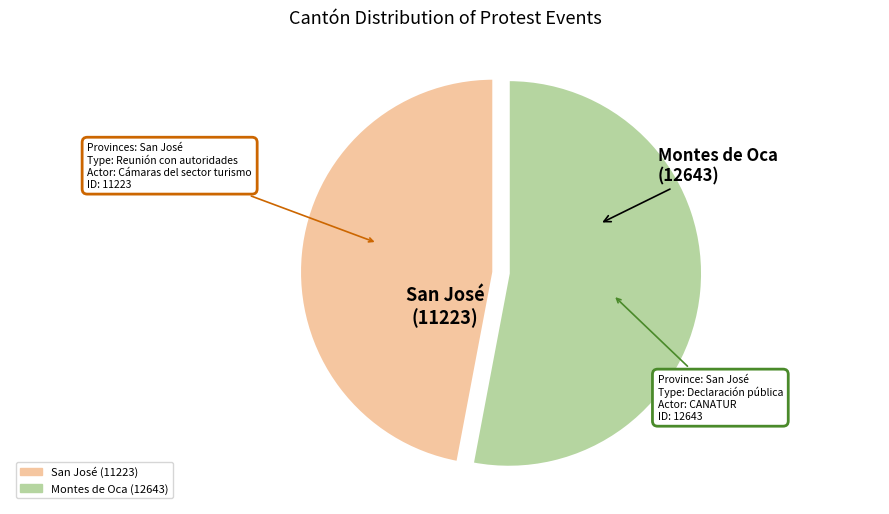

Do Montes de Oca and San José together represent more than half of the pie?

Yes